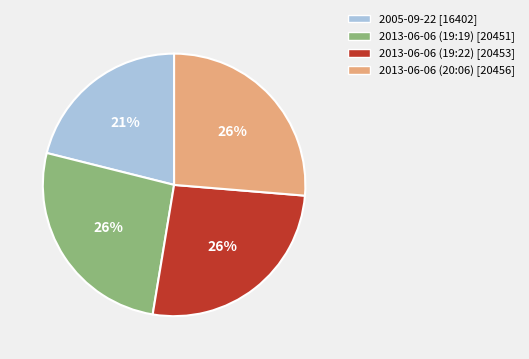

Count the number of slices in the pie.

4